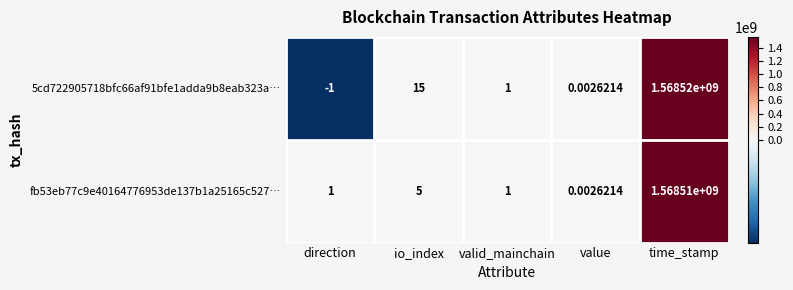

At which category is the sum across all series the highest?

time_stamp